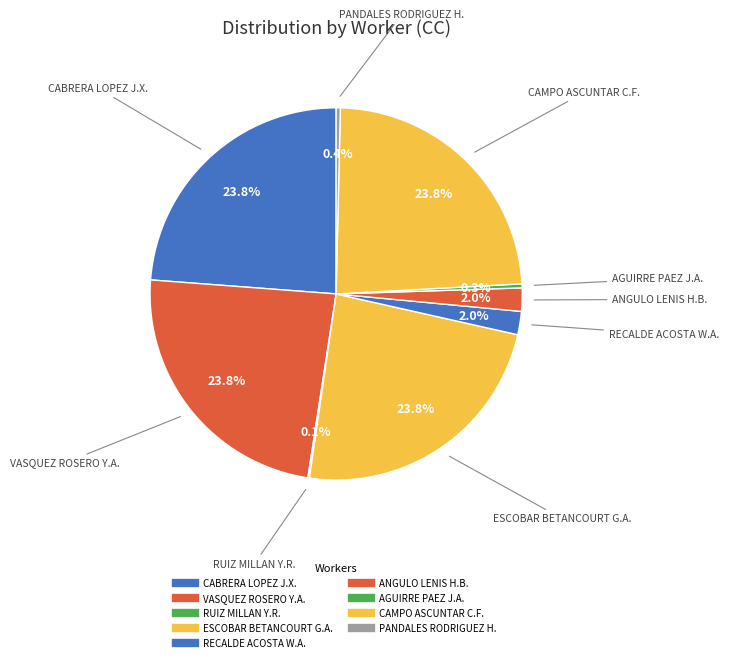

Rank the categories by value from highest to lowest.

CABRERA LOPEZ JISLY XIMENA, CAMPO ASCUNTAR CRISTIAN FABRICIO, VASQUEZ ROSERO YEISON ALEXANDER, ESCOBAR BETANCOURT GONZALO ADOLFO, ANGULO LENIS HEBERT BORIS, RECALDE ACOSTA WILMAR ALBEIRO, PANDALES RODRIGUEZ HECTOR, AGUIRRE PAEZ JAVIER ALEJANDRO, RUIZ MILLAN YONNY RONALD